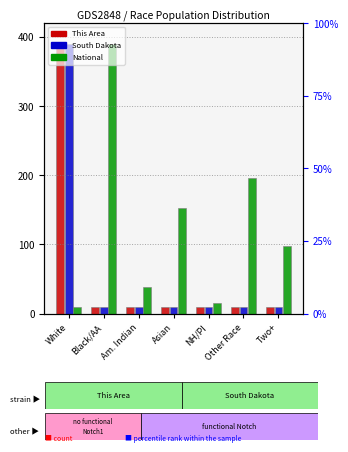

What is the difference between the maximum and minimum values in the South Dakota series?

380.0